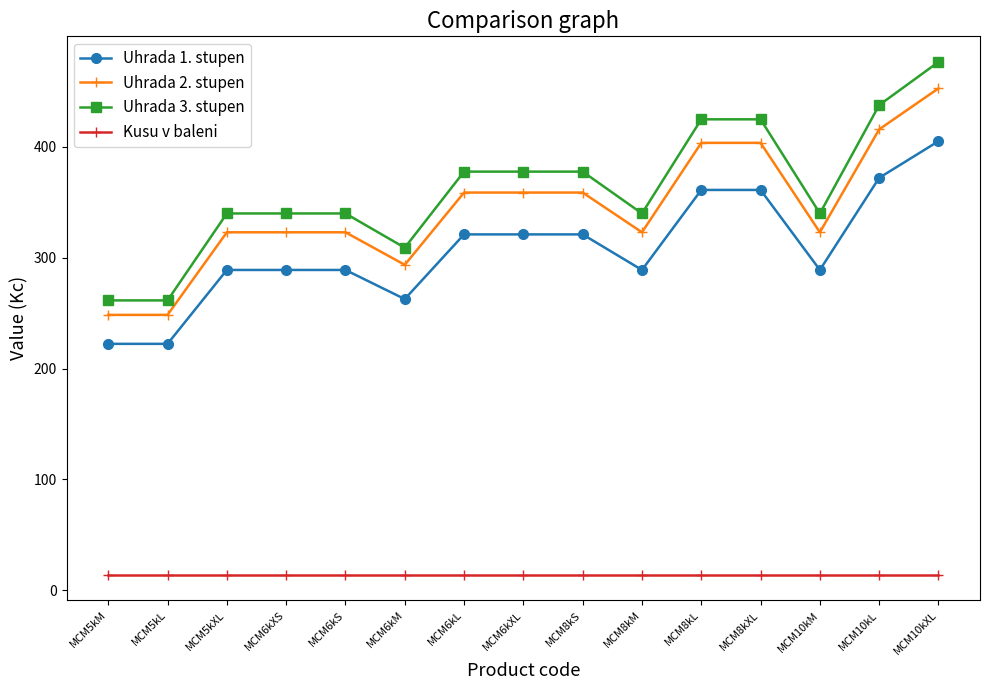

What value does the Uhrada 1. stupen series have at MCM8kM?

288.9